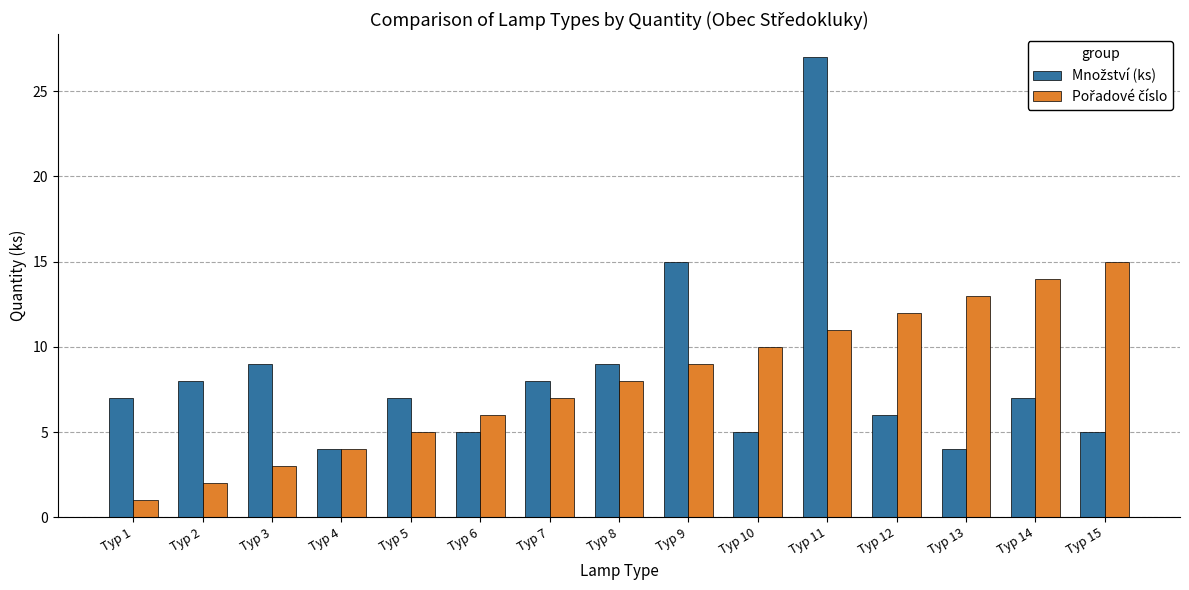

What is the maximum value shown in the chart?

27